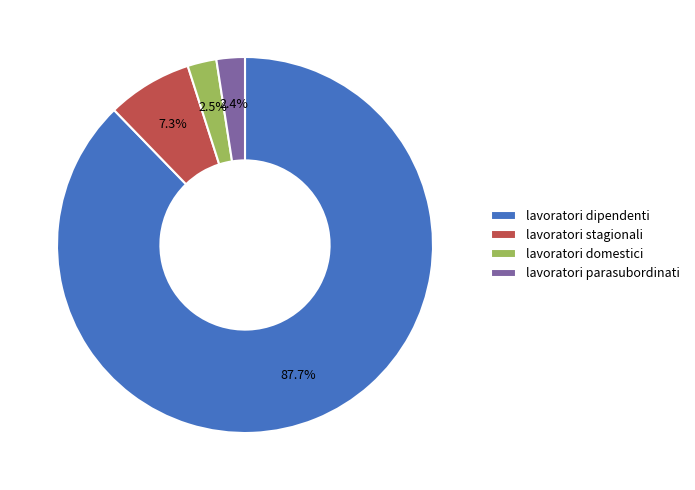

What is the largest slice in the pie chart?

lavoratori dipendenti